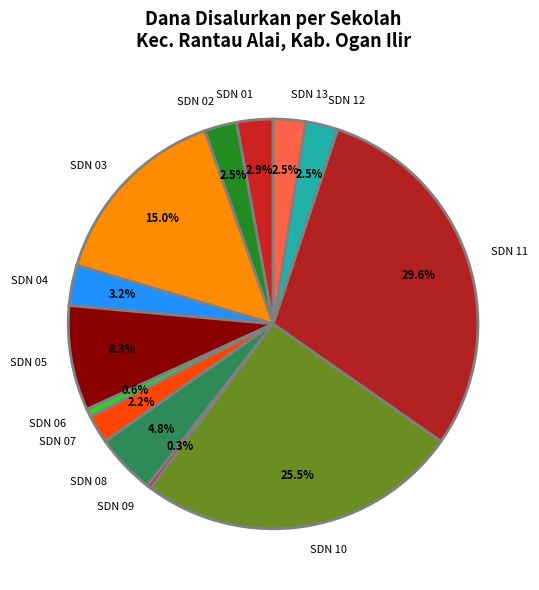

To the nearest percent, what is the average slice percentage?

8%